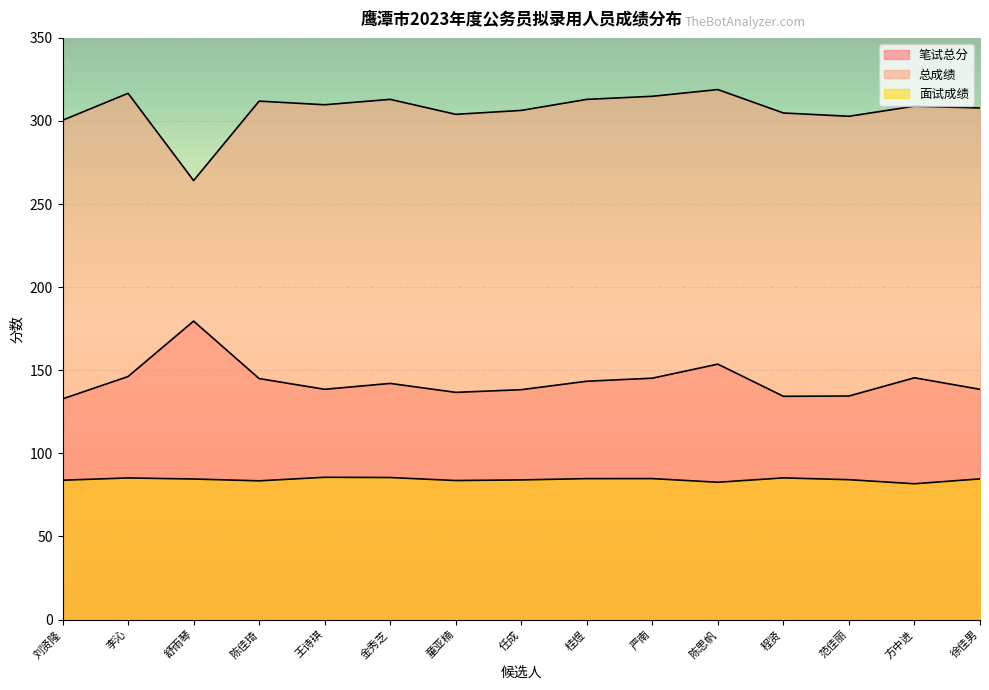

List the labels in order of 笔试总分 value, largest first.

舒雨琴, 陈思帆, 李沁, 方中进, 严南, 陈佳琦, 桂煜, 金秀芝, 王诗琪, 徐佳男, 任成, 童亚楠, 范佳丽, 程贤, 刘贤隆